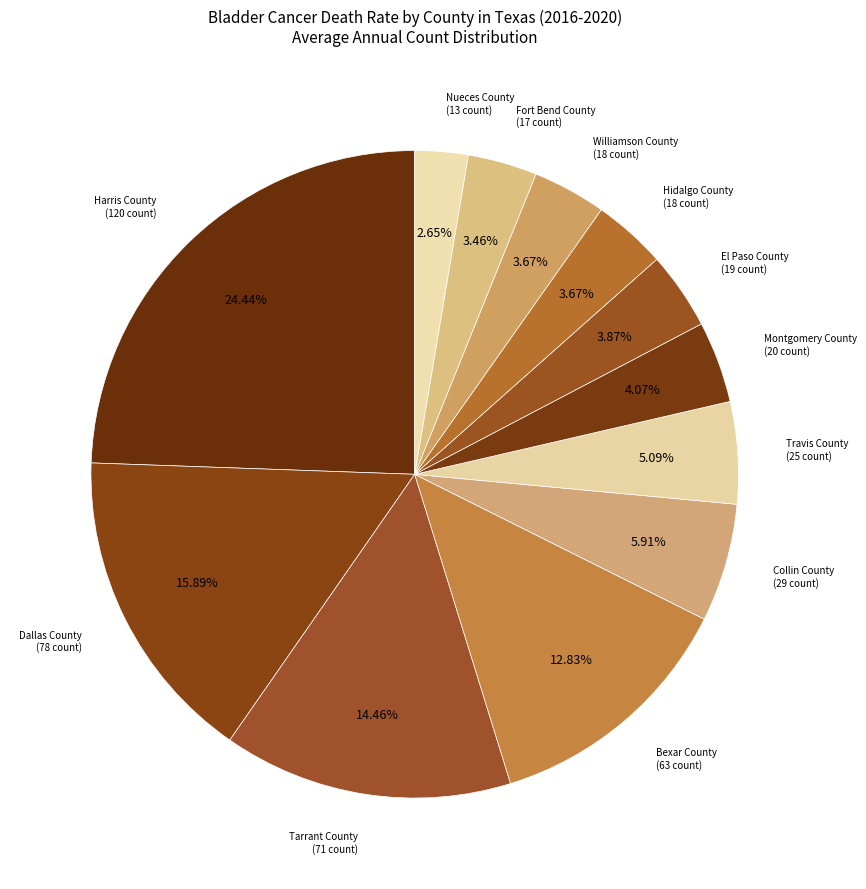

The El Paso County slice represents 16% of the pie. True or false?

False